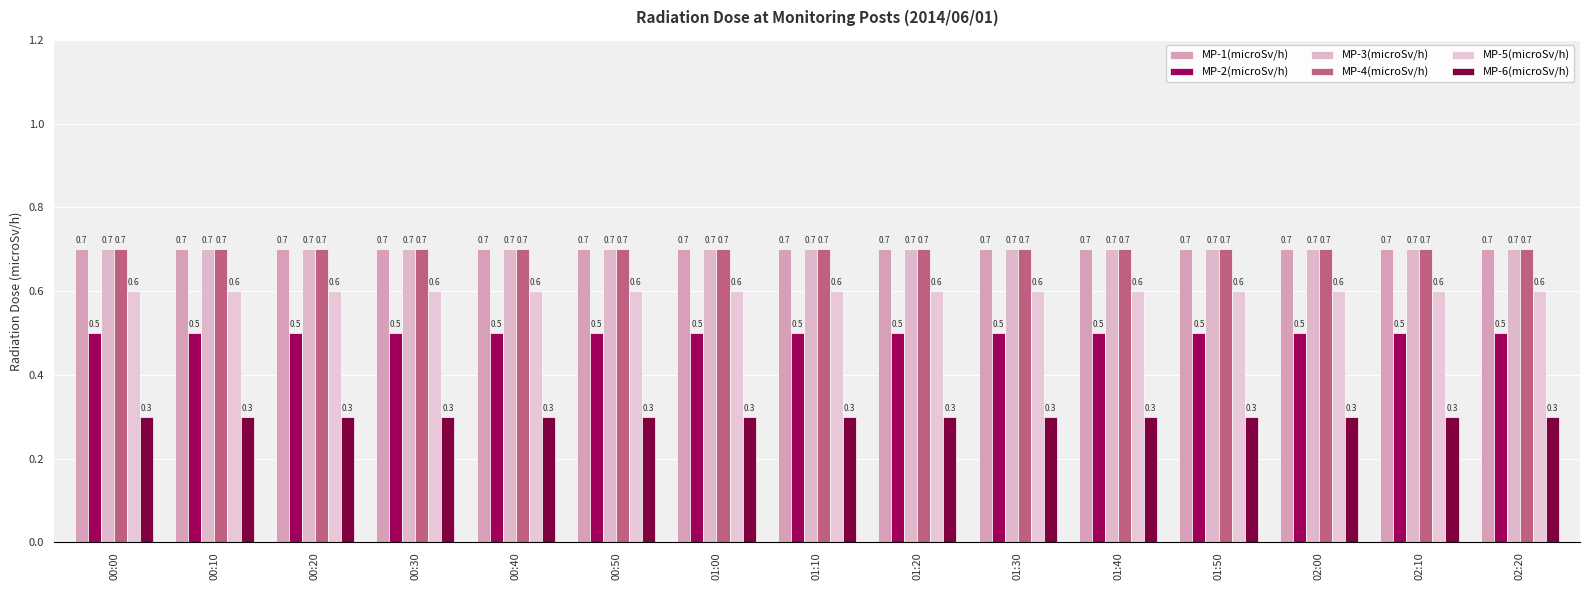

Reading left to right, list all the values displayed in this chart.

MP-1(microSv/h): 00:00=0.7	00:10=0.7	00:20=0.7	00:30=0.7	00:40=0.7	00:50=0.7	01:00=0.7	01:10=0.7	01:20=0.7	01:30=0.7	01:40=0.7	01:50=0.7	02:00=0.7	02:10=0.7	02:20=0.7
MP-2(microSv/h): 00:00=0.5	00:10=0.5	00:20=0.5	00:30=0.5	00:40=0.5	00:50=0.5	01:00=0.5	01:10=0.5	01:20=0.5	01:30=0.5	01:40=0.5	01:50=0.5	02:00=0.5	02:10=0.5	02:20=0.5
MP-3(microSv/h): 00:00=0.7	00:10=0.7	00:20=0.7	00:30=0.7	00:40=0.7	00:50=0.7	01:00=0.7	01:10=0.7	01:20=0.7	01:30=0.7	01:40=0.7	01:50=0.7	02:00=0.7	02:10=0.7	02:20=0.7
MP-4(microSv/h): 00:00=0.7	00:10=0.7	00:20=0.7	00:30=0.7	00:40=0.7	00:50=0.7	01:00=0.7	01:10=0.7	01:20=0.7	01:30=0.7	01:40=0.7	01:50=0.7	02:00=0.7	02:10=0.7	02:20=0.7
MP-5(microSv/h): 00:00=0.6	00:10=0.6	00:20=0.6	00:30=0.6	00:40=0.6	00:50=0.6	01:00=0.6	01:10=0.6	01:20=0.6	01:30=0.6	01:40=0.6	01:50=0.6	02:00=0.6	02:10=0.6	02:20=0.6
MP-6(microSv/h): 00:00=0.3	00:10=0.3	00:20=0.3	00:30=0.3	00:40=0.3	00:50=0.3	01:00=0.3	01:10=0.3	01:20=0.3	01:30=0.3	01:40=0.3	01:50=0.3	02:00=0.3	02:10=0.3	02:20=0.3